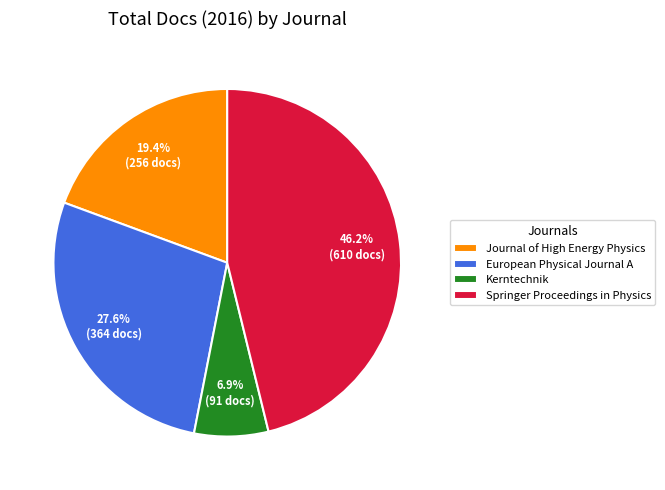

Approximately how many times larger is the value at European Physical Journal A compared to Kerntechnik?

4.0